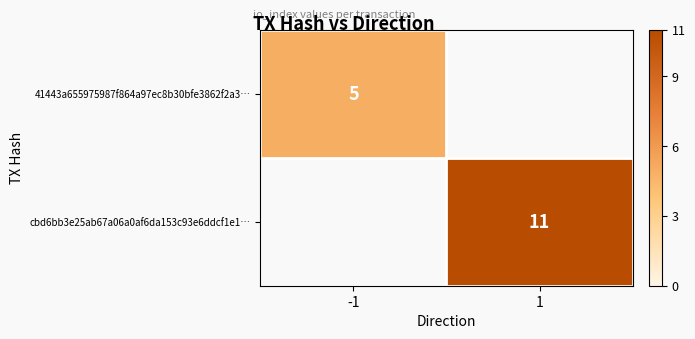

The value of 41443a655975987f864a97ec8b30bfe3862f2a3… at -1 is 1.8. True or false?

False